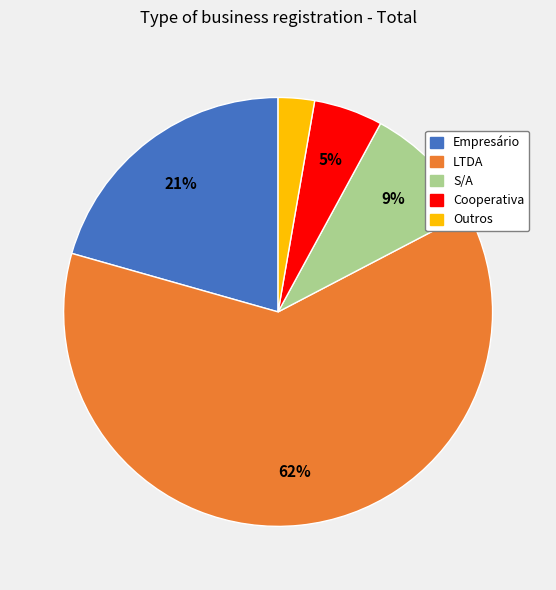

To the nearest percent, what portion does Empresário represent?

21%